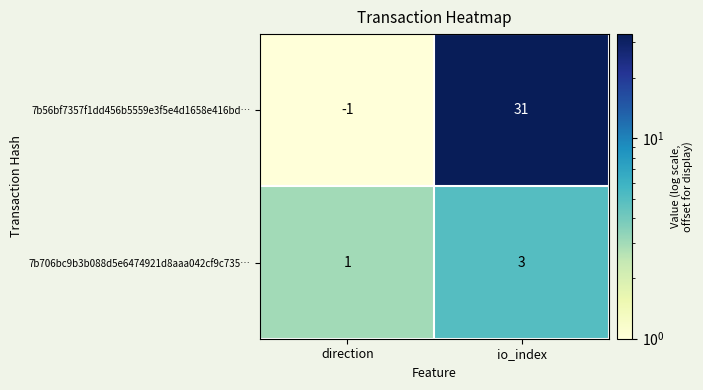

At which label does 7b56bf7357f1dd456b5559e3f5e4d1658e416bd… reach its minimum?

direction